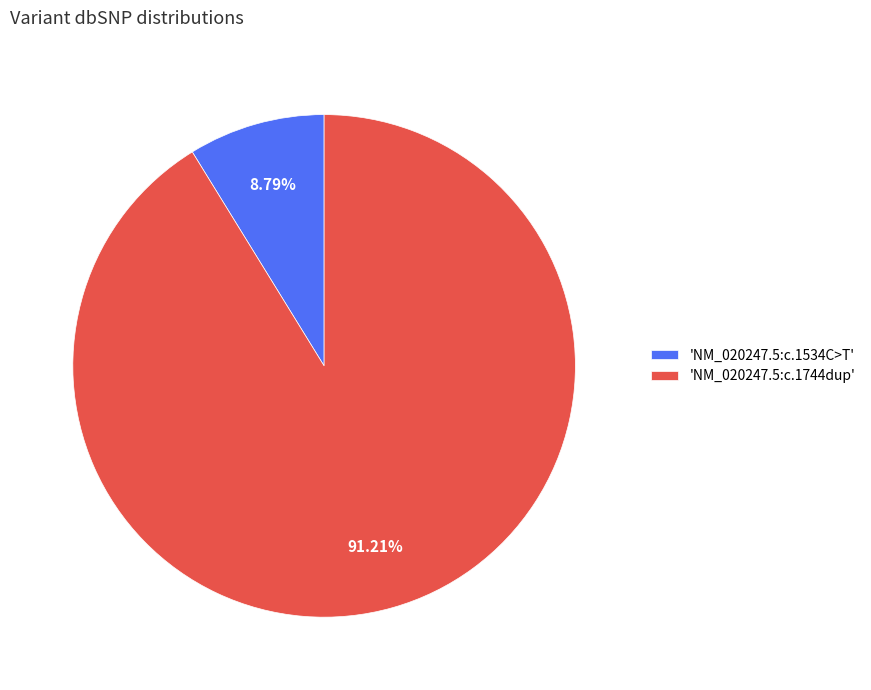

Is there a majority slice in this chart?

Yes